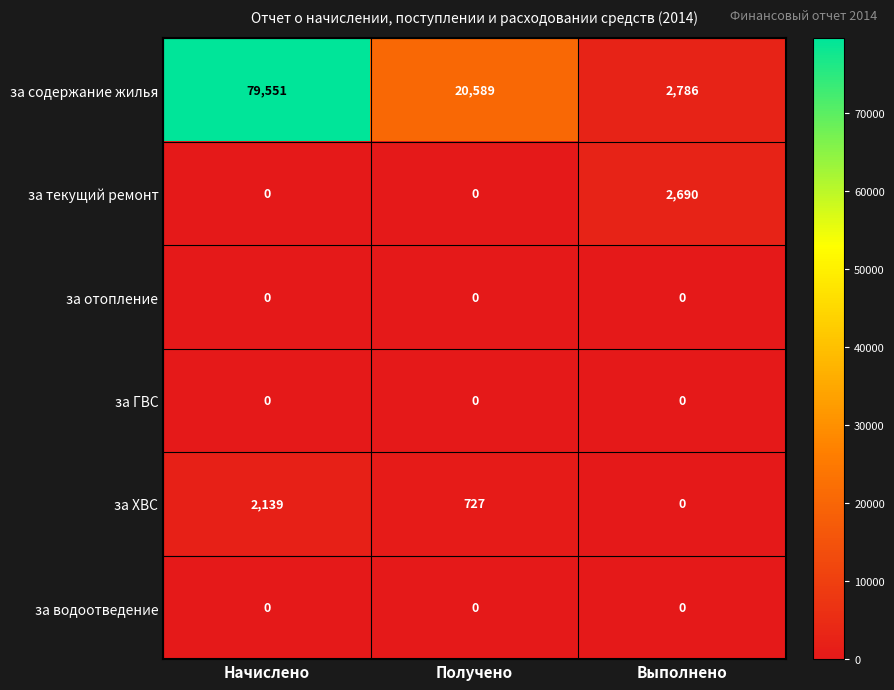

Which series has the largest range (max minus min)?

за содержание жилья